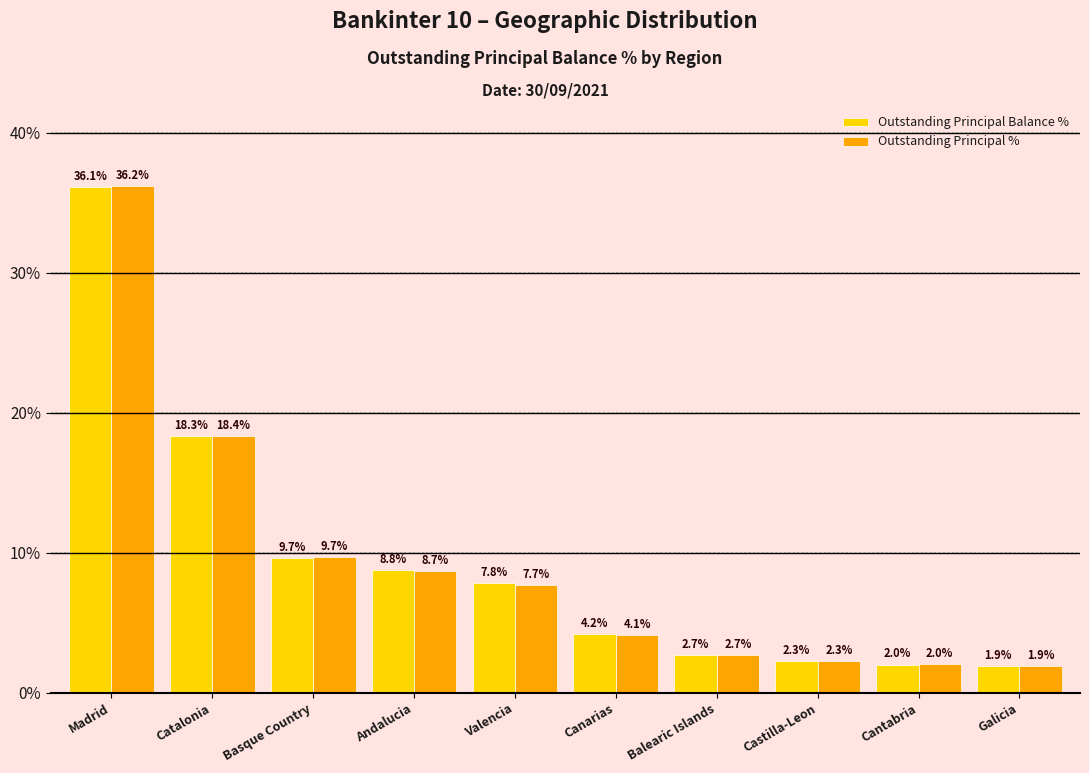

What is the maximum value shown in the chart?

36.2